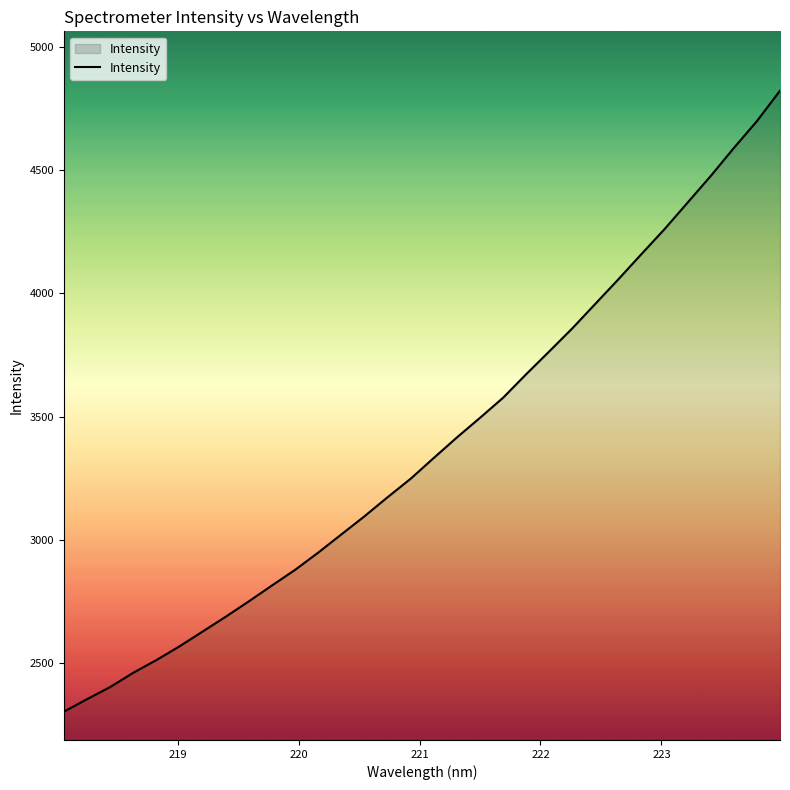

What is the maximum value shown in the chart?

4823.7